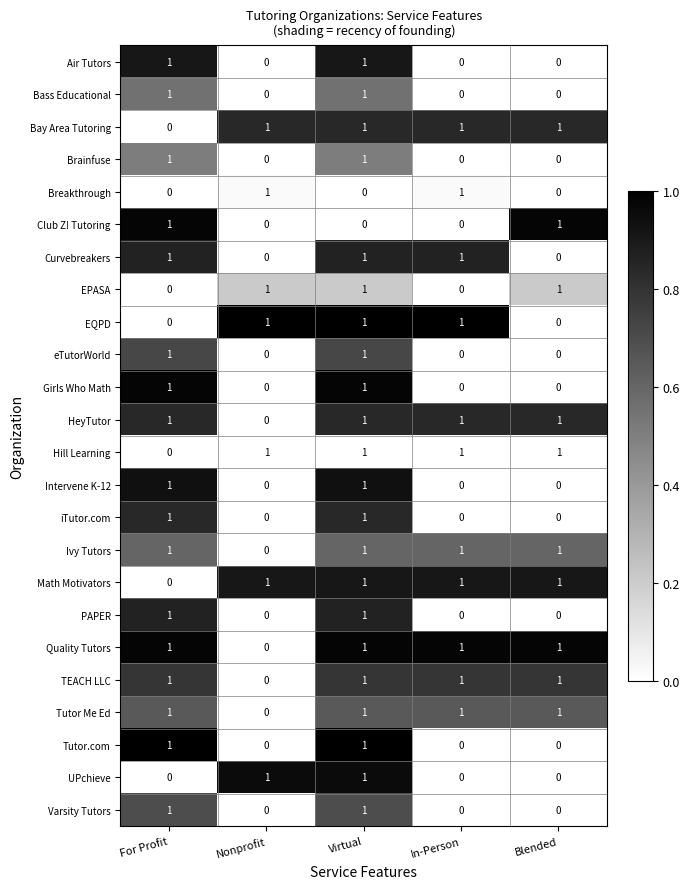

What is the sum of all Curvebreakers values?

3